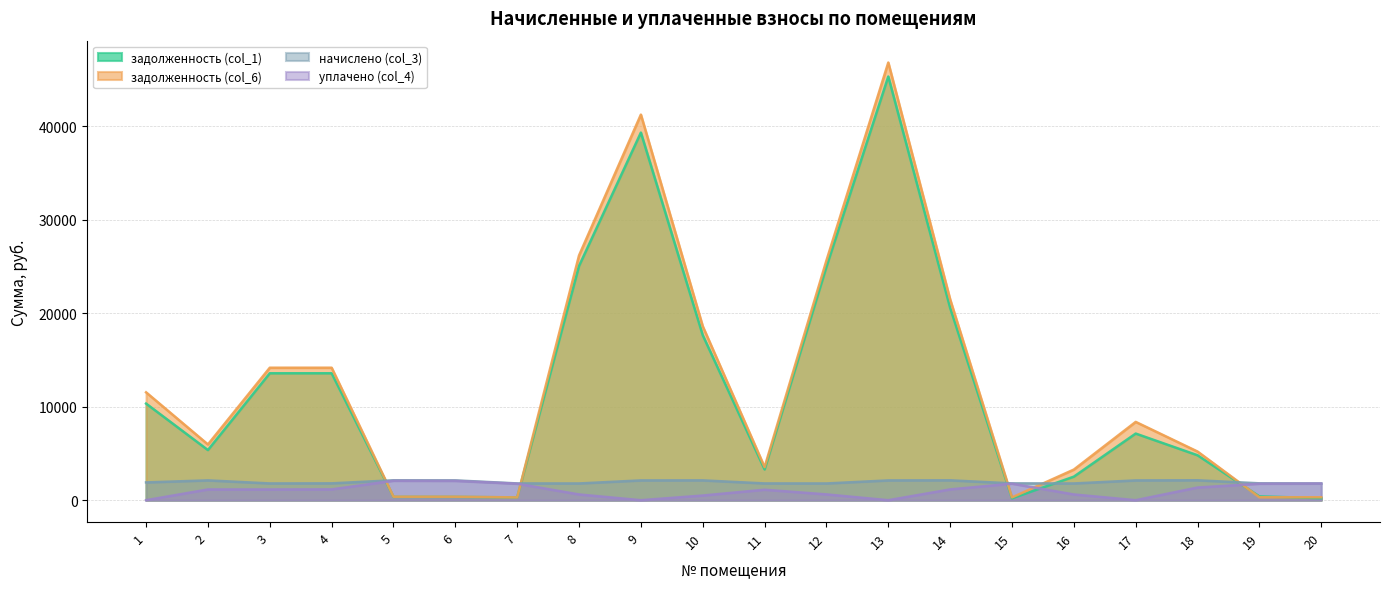

Which series has the widest spread of values?

задолженность (col_6)